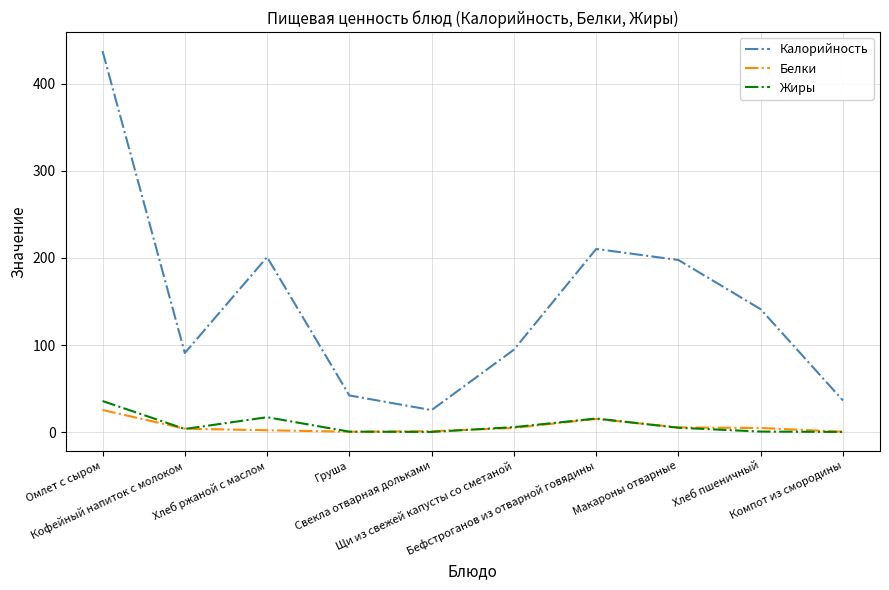

Where is the first local maximum for Калорийность?

Хлеб ржаной с маслом